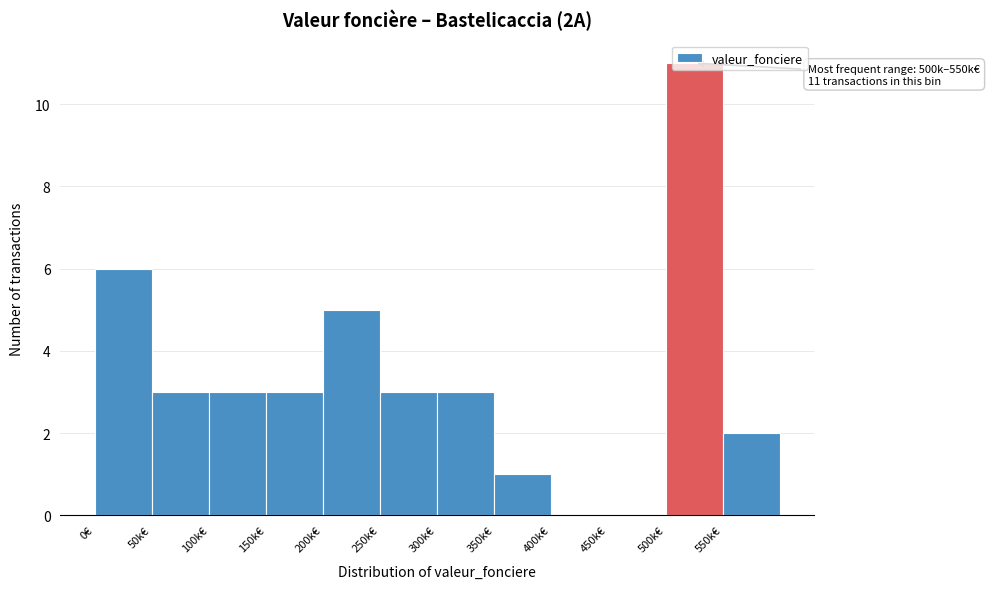

What is the change in value from 350k€ to 500k€?

+10